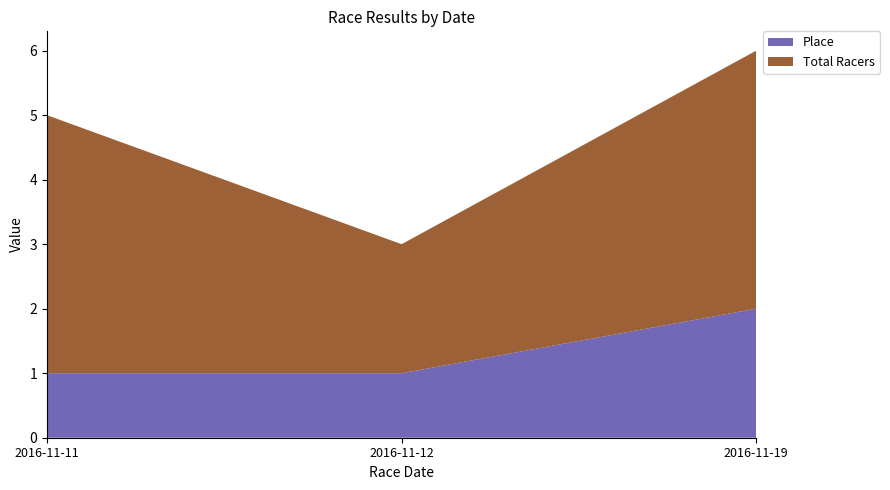

Reading left to right, list all the values displayed in this chart.

Place: 1	1	2
Total Racers: 4	2	4